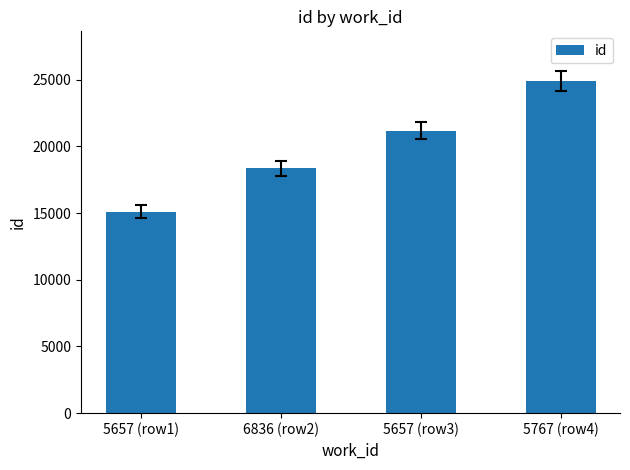

Reading right to left, what are all the values shown in this chart?

24882	21157	18354	15110